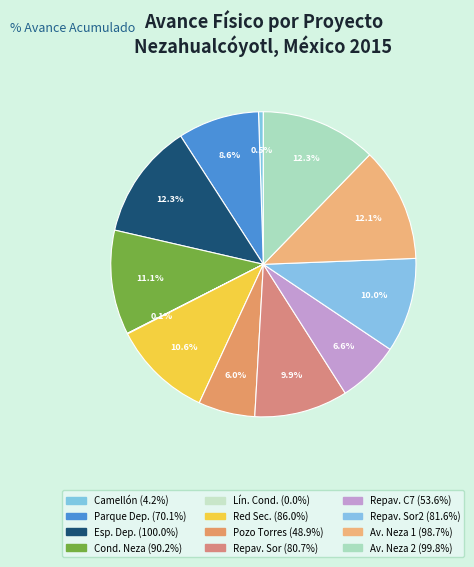

Rank the categories by value from highest to lowest.

Urbanización (Espacio Deportivo), Transportes (Av. Nezahualcóyotl 2), Transportes (Av. Nezahualcóyotl 1), Agua y saneamiento (Conducción Rey Neza), Agua y saneamiento (Red Secundaria), Transportes (Repavimentación Sor 2), Transportes (Repavimentación Sor), Urbanización (Parque Deportivo), Transportes (Repavimentación Calle 7), Agua y saneamiento (Pozo Profundo Torres), Urbanización (Camellón), Agua y saneamiento (Línea Conducción)